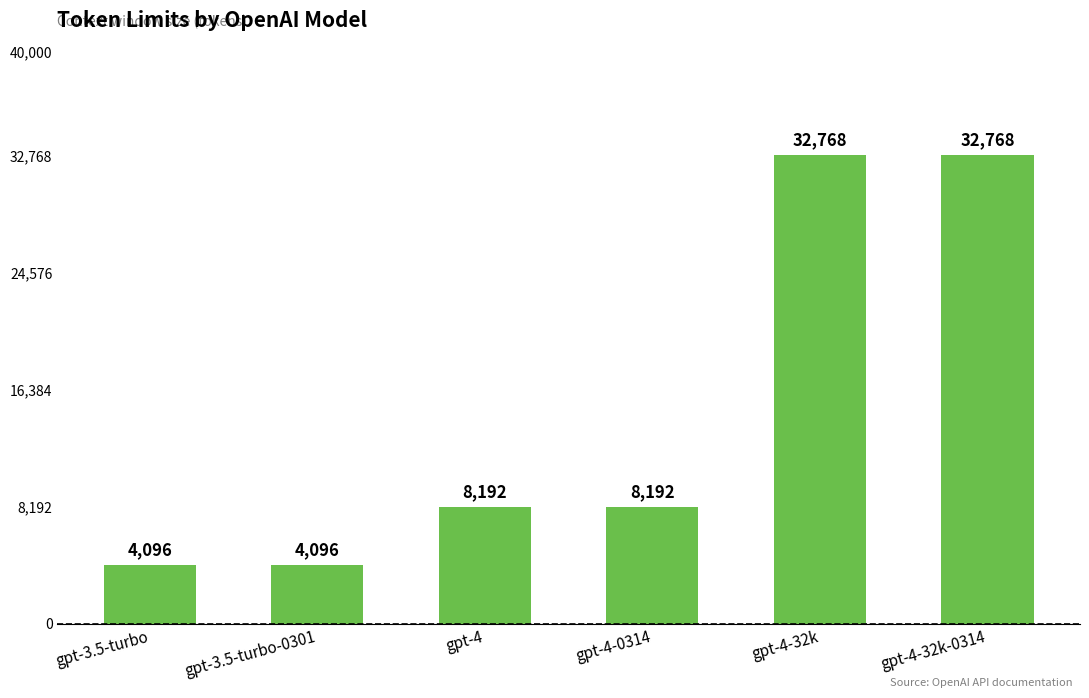

What is the sum of the values at gpt-4-0314 and gpt-4-32k?

40960